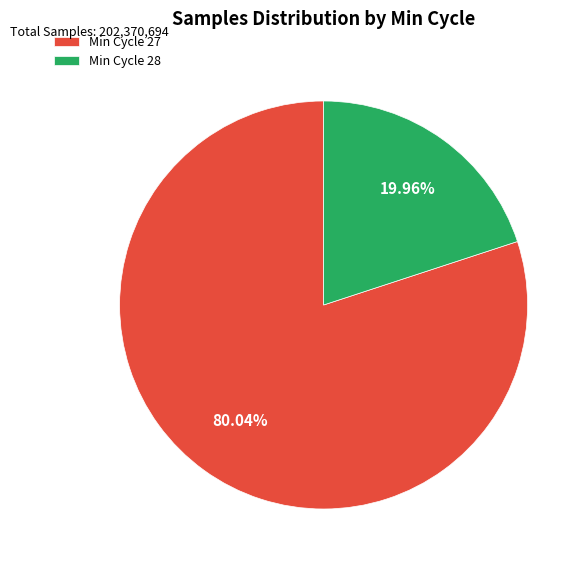

How many slices are in this pie chart?

2